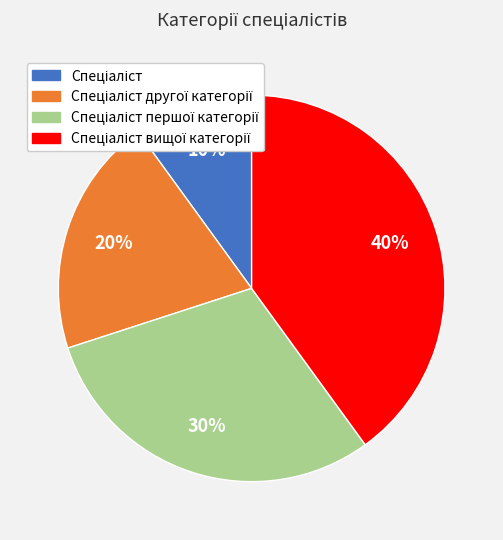

Is there a majority slice in this chart?

No